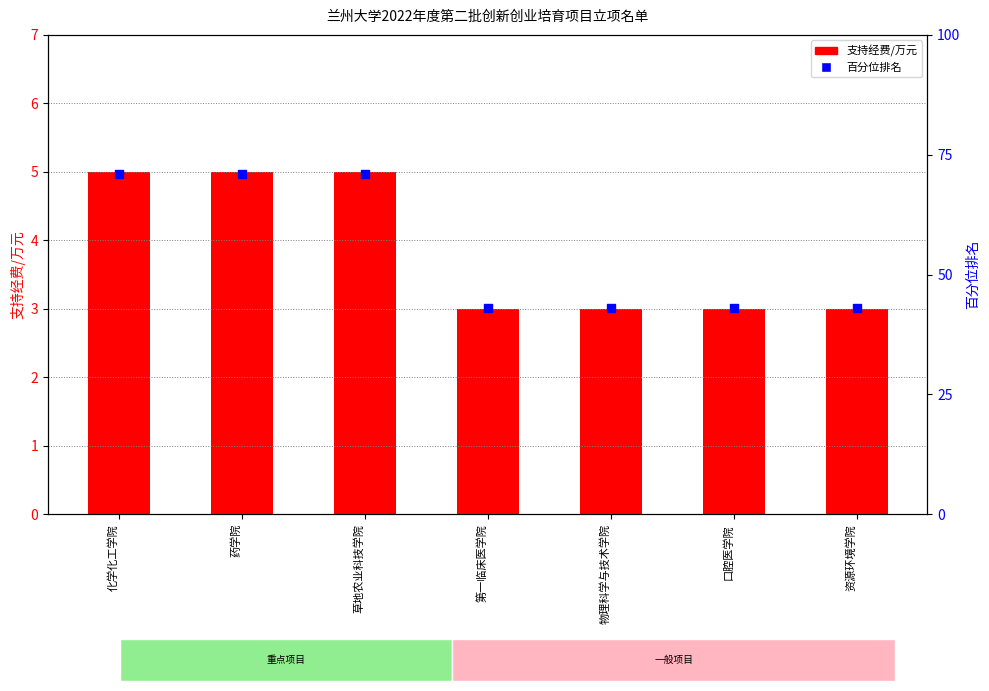

Which series has the largest total across all categories?

百分位排名